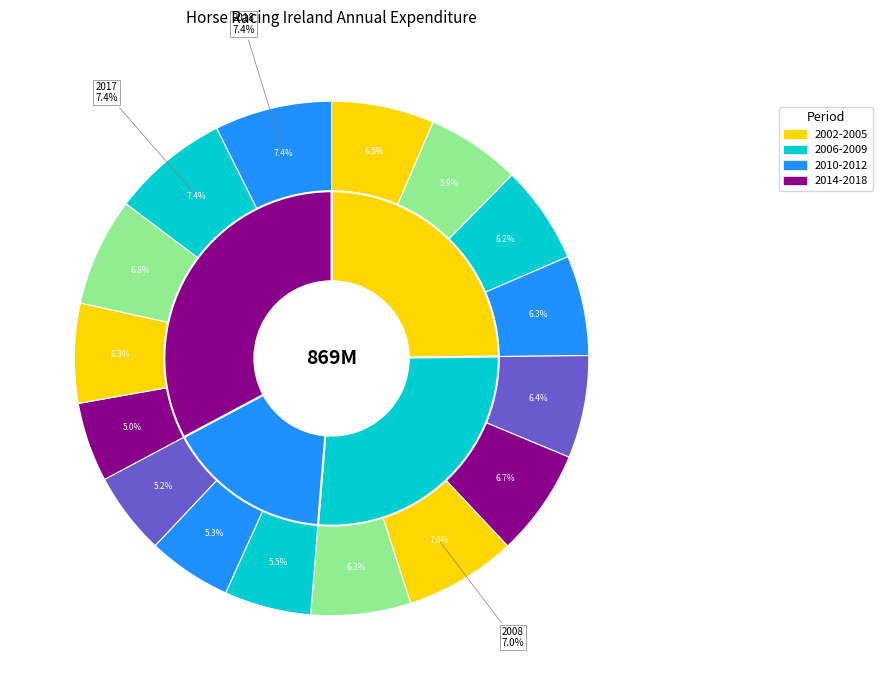

Is the sum of 2009 and 2011 greater than half?

No